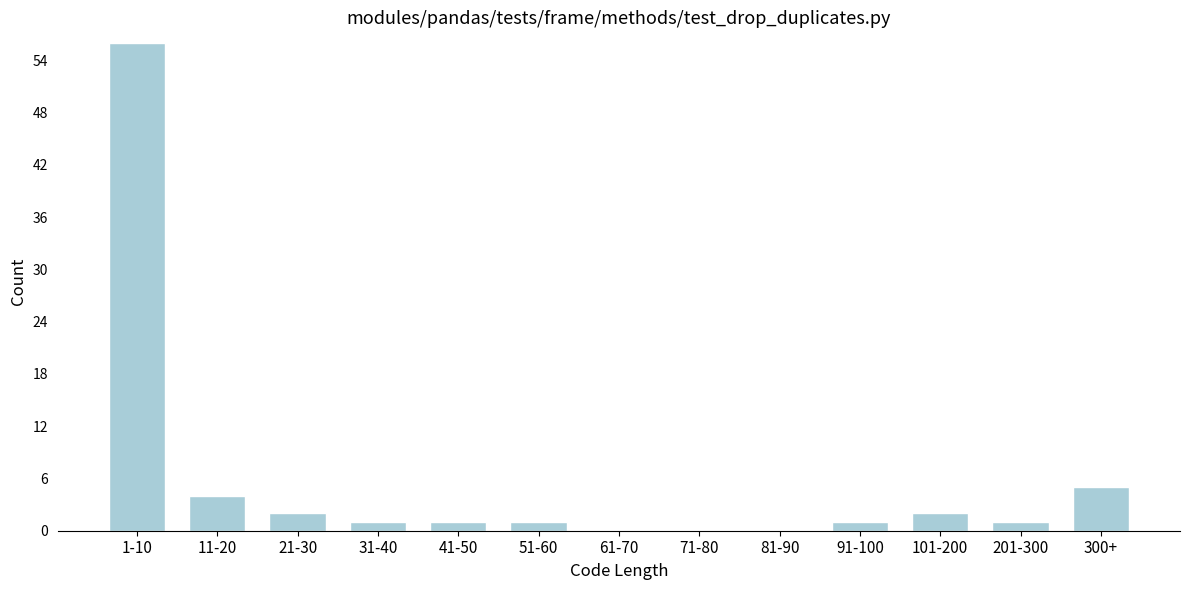

Reading right to left, extract all data points from this chart.

300+=5	201-300=1	101-200=2	91-100=1	81-90=0	71-80=0	61-70=0	51-60=1	41-50=1	31-40=1	21-30=2	11-20=4	1-10=56